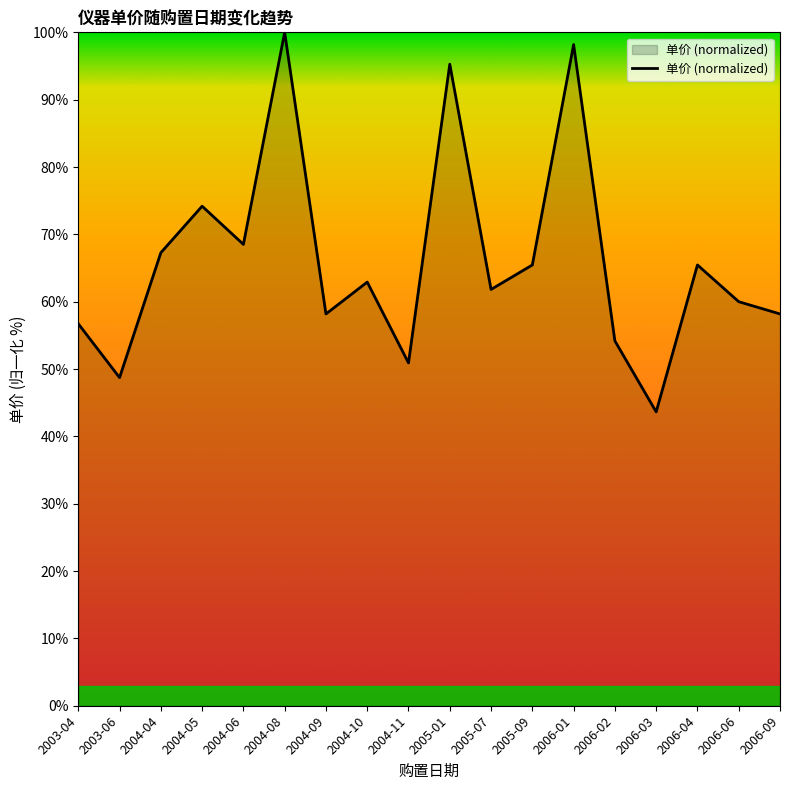

What position from the left is 2003-06?

2